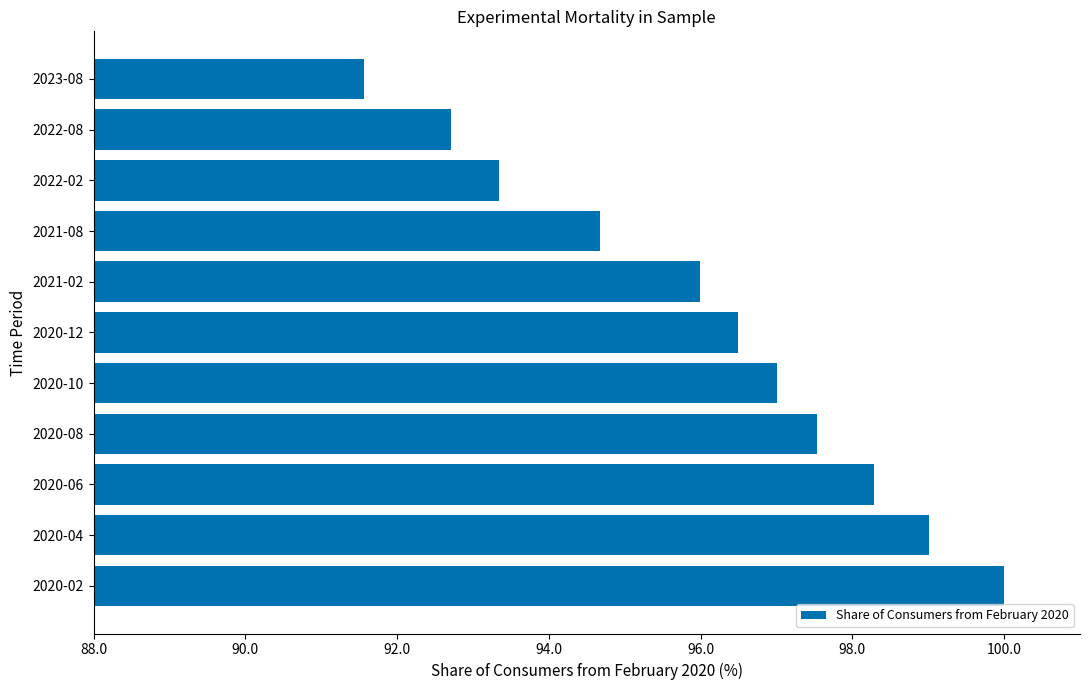

What is the difference between the maximum and second lowest values?

7.3